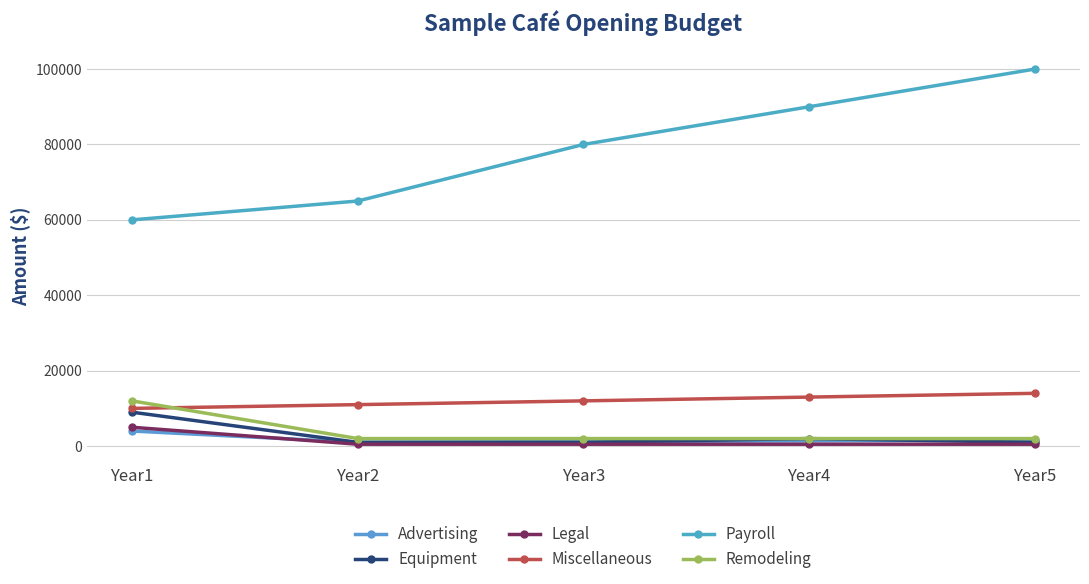

The value of Legal at Year4 is 137. True or false?

False